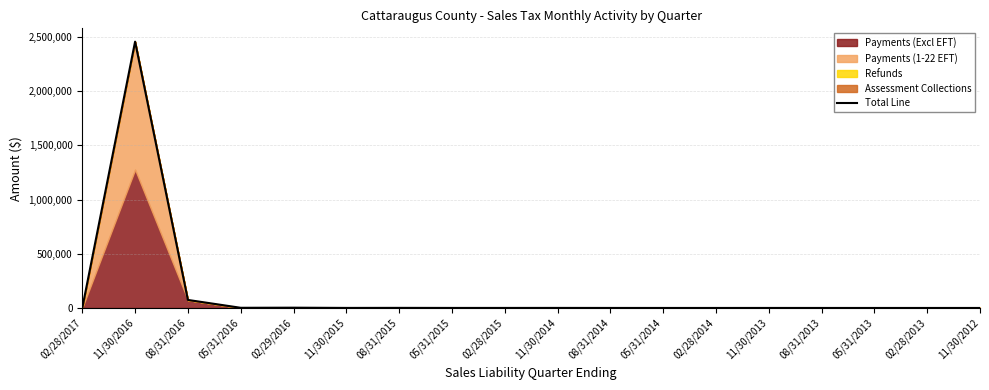

Does the chart have visible grid lines?

Yes